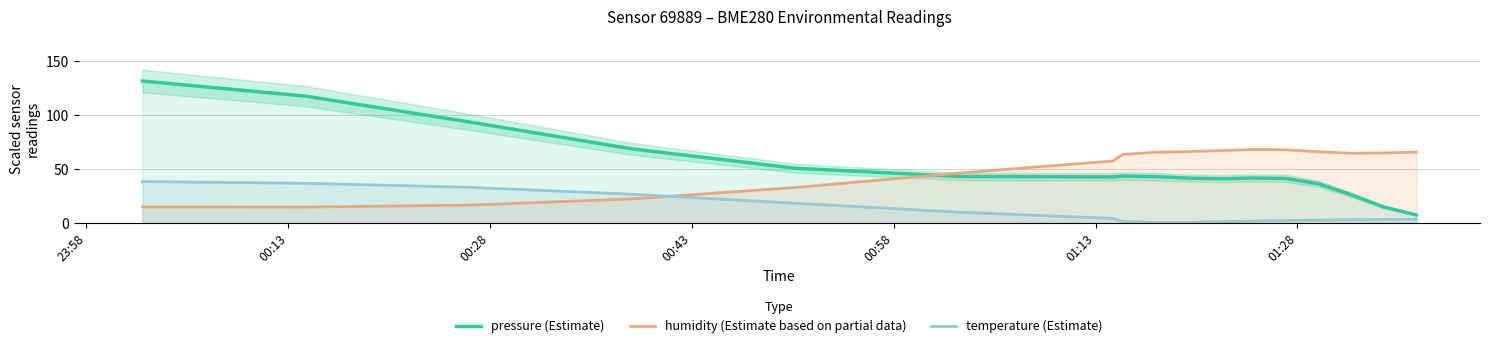

True or false: pressure (Estimate) and temperature (Estimate) intersect in this chart.

False